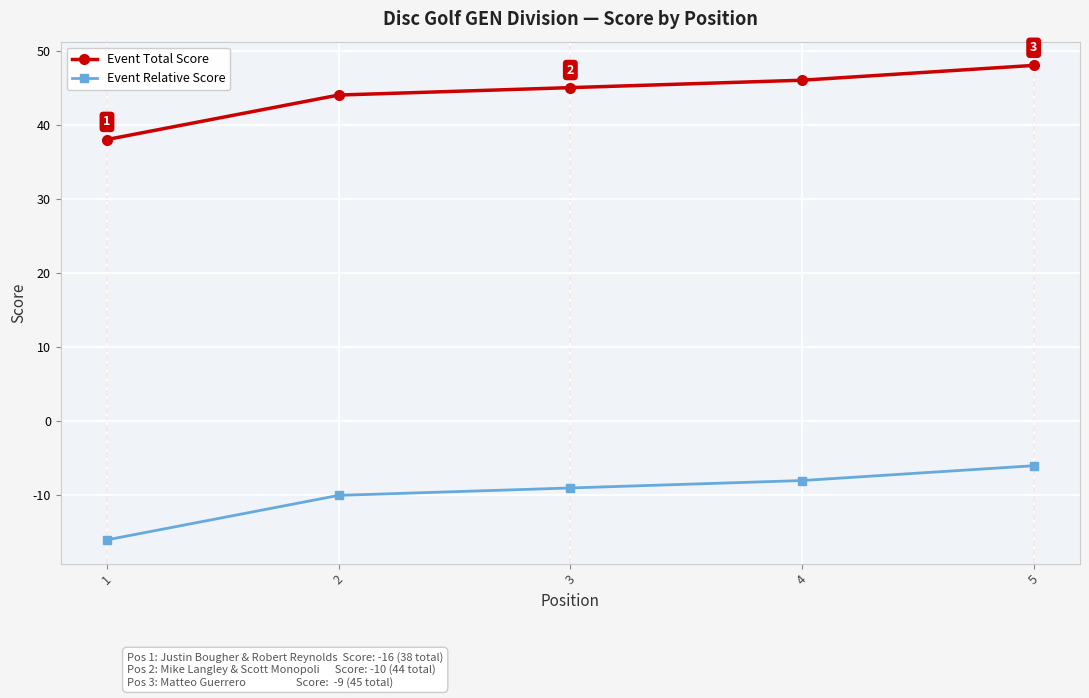

Rank the series at 1 from lowest to highest value.

Event Relative Score, Event Total Score